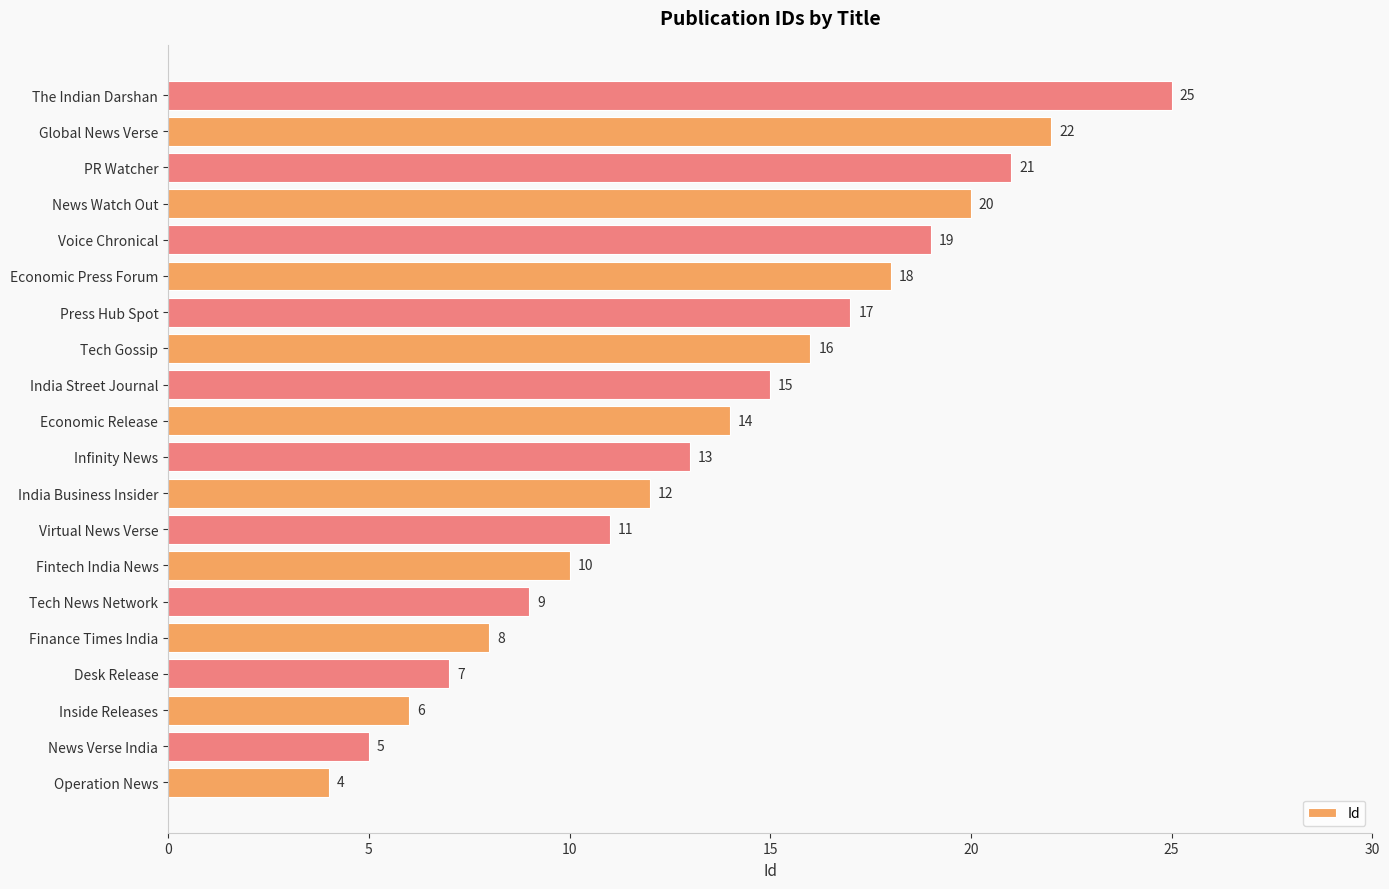

Reading top to bottom, list all the values displayed in this chart.

The Indian Darshan=25	Global News Verse=22	PR Watcher=21	News Watch Out=20	Voice Chronical=19	Economic Press Forum=18	Press Hub Spot=17	Tech Gossip=16	India Street Journal=15	Economic Release=14	Infinity News=13	India Business Insider=12	Virtual News Verse=11	Fintech India News=10	Tech News Network=9	Finance Times India=8	Desk Release=7	Inside Releases=6	News Verse India=5	Operation News=4